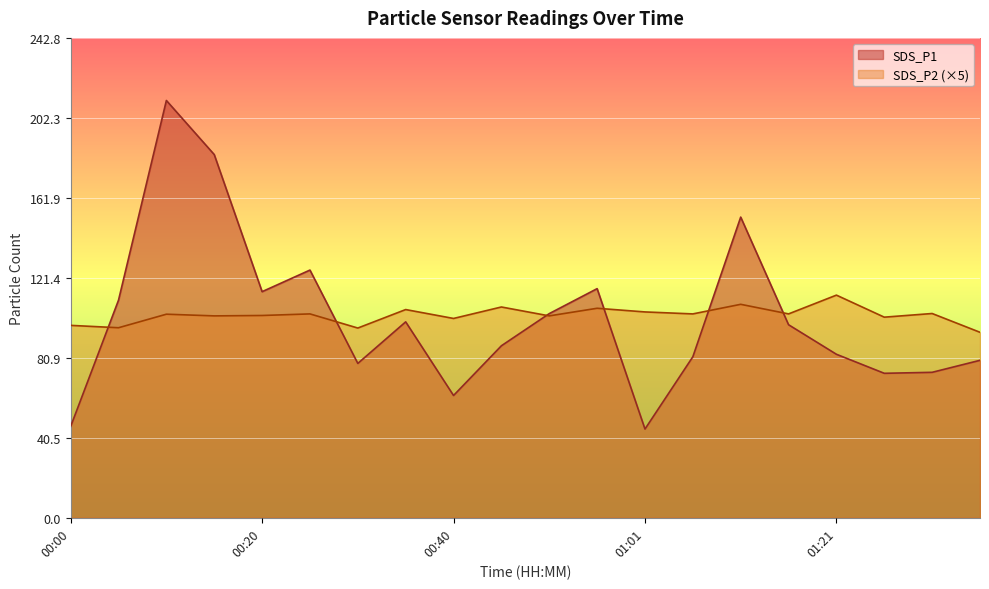

At which category does the chart reach its peak across all series?

00:10